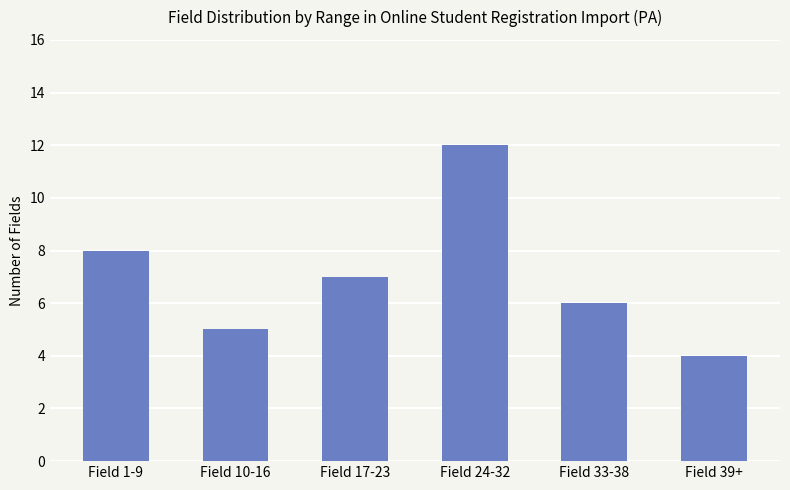

Count the number of categories in the chart.

6